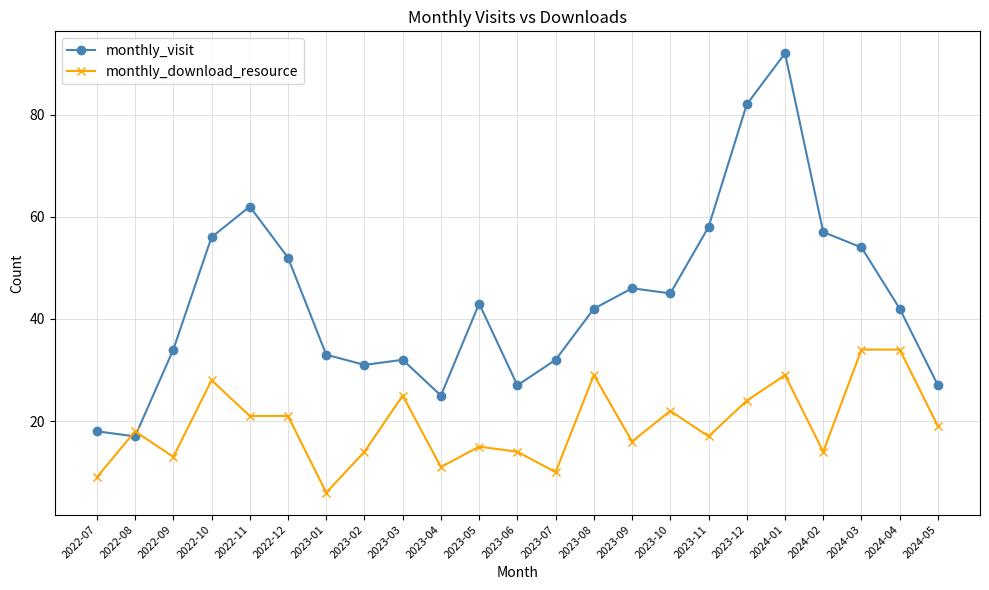

At 2023-01, list the series in order from smallest to largest.

monthly_download_resource, monthly_visit